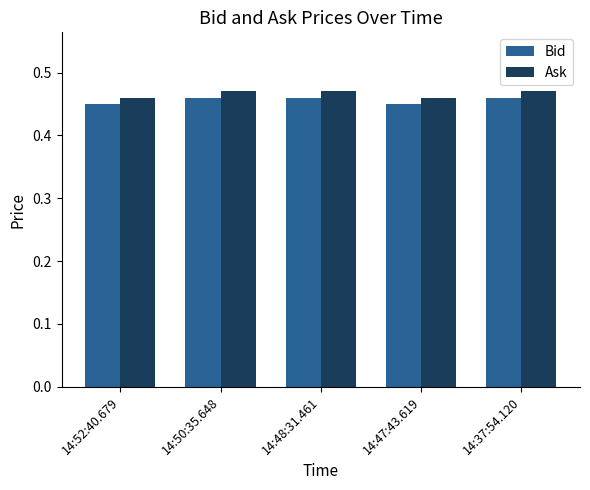

Count the Bid values in the range 0 to 1.

5